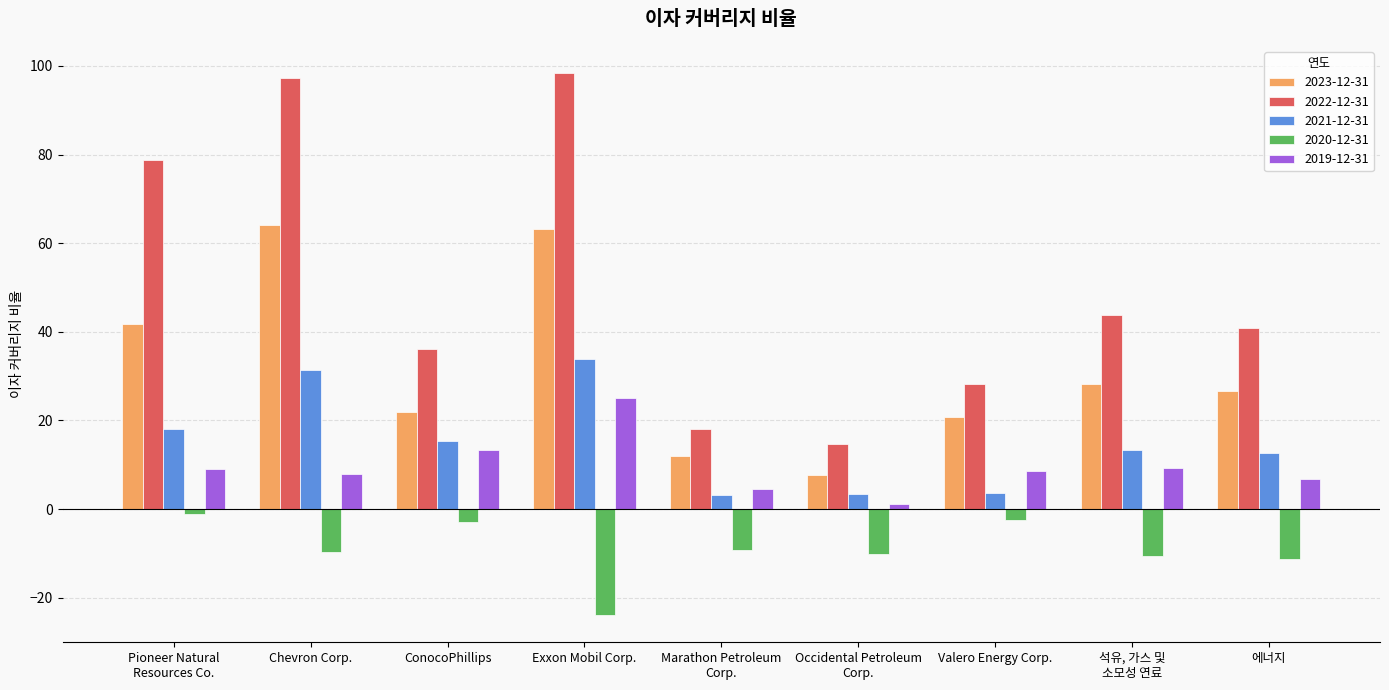

Rank the series at Chevron Corp. from lowest to highest value.

2020-12-31, 2019-12-31, 2021-12-31, 2023-12-31, 2022-12-31